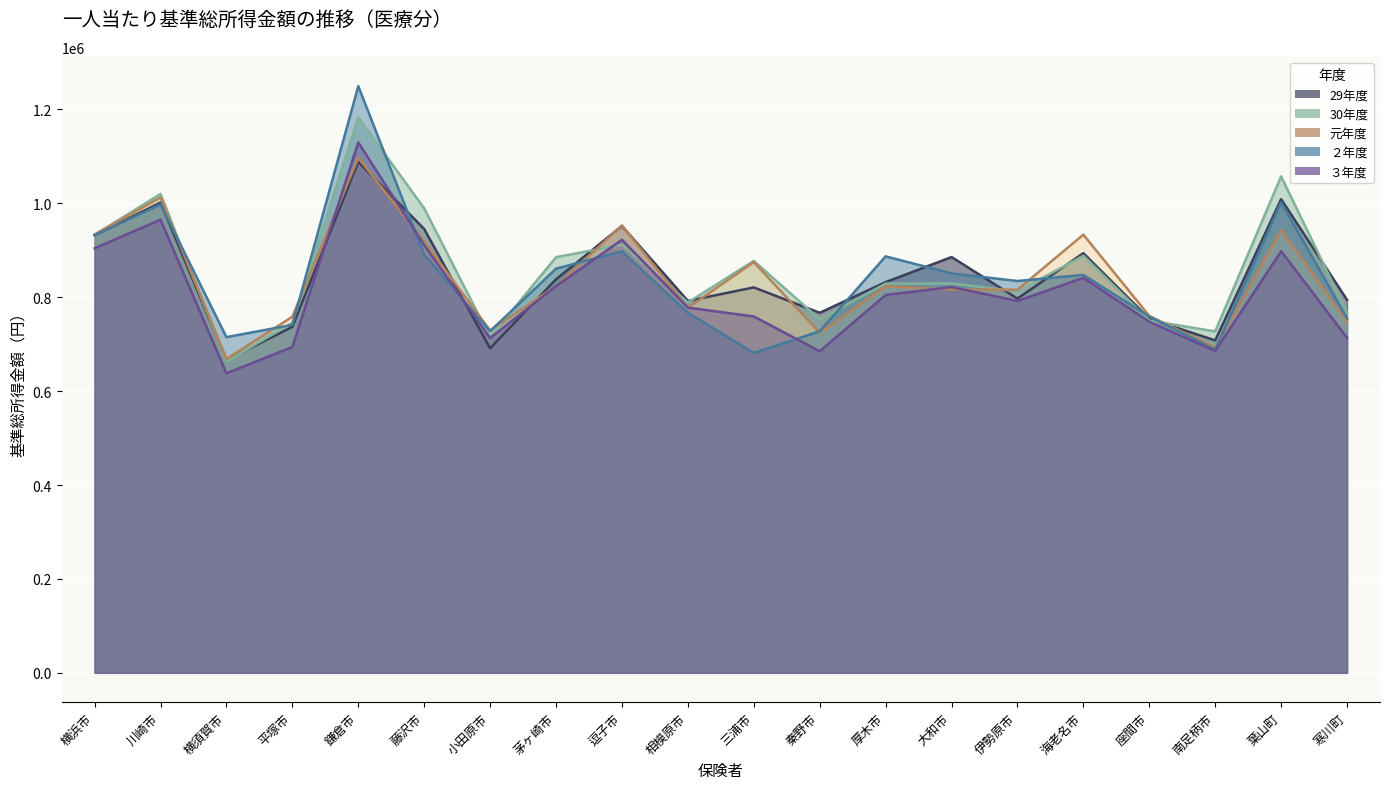

Reading left to right, list all the values displayed in this chart.

29年度: 932325	1001580	666248	736921	1088534	945339	691307	838236	951836	792190	820973	766874	832176	885604	797154	893909	754087	708141	1008924	794428
30年度: 932887	1020017	663330	745546	1183013	989328	714468	885352	911973	788836	877354	753207	829041	829444	812337	888469	750425	727252	1057386	767315
元年度: 933578	1012540	668672	758506	1097195	918449	729262	823720	952954	777482	874811	724231	823519	816477	815983	933362	760204	692542	942978	747436
２年度: 932095	997747	715054	741193	1249596	890984	727837	860862	898023	767078	681493	727488	887086	850792	834581	847619	758893	688108	1002279	754814
３年度: 904235	965126	637930	694135	1129822	910974	713013	823765	922460	777902	759043	685052	804763	821825	792107	841465	747865	685436	898050	713747